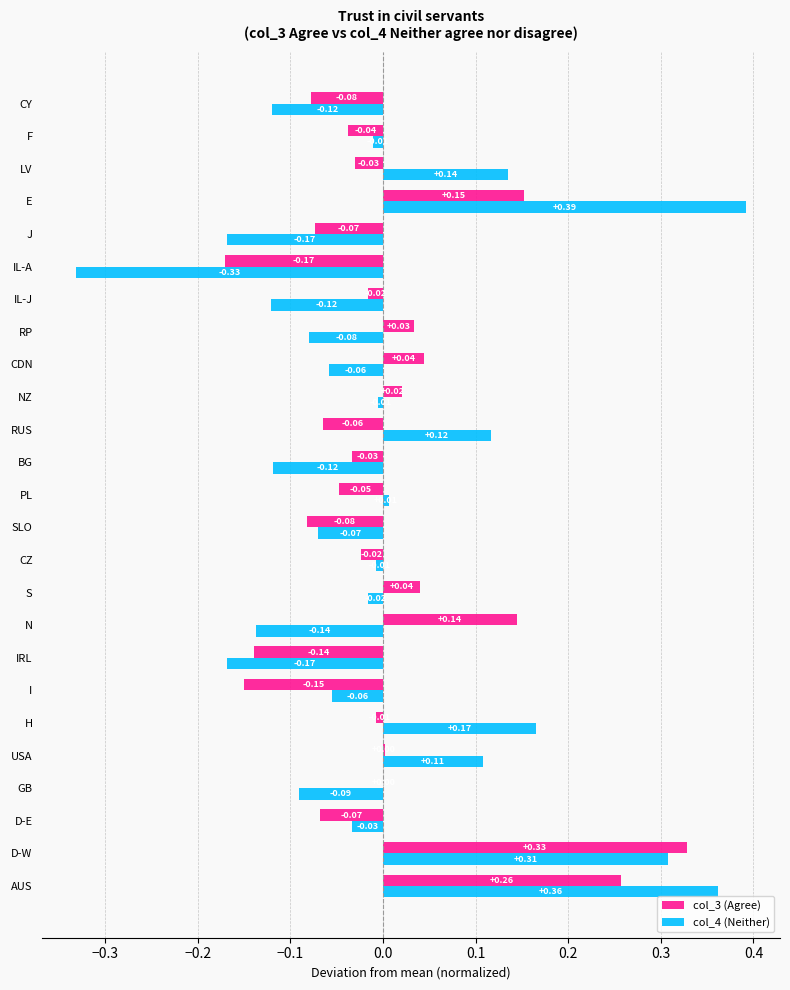

At which category is the sum across all series the highest?

D-W